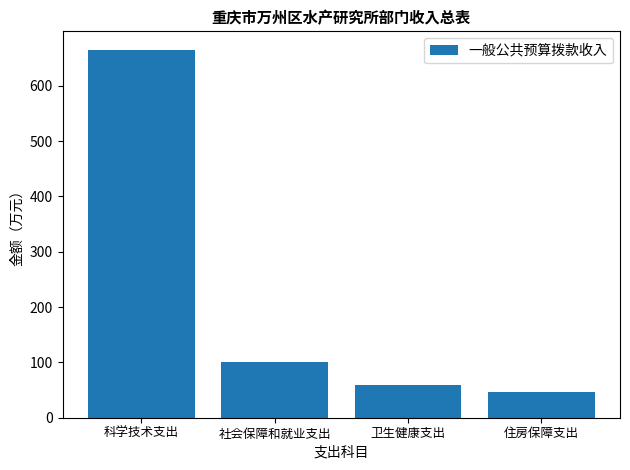

Is it true that the value at 社会保障和就业支出 is 100.2?

True